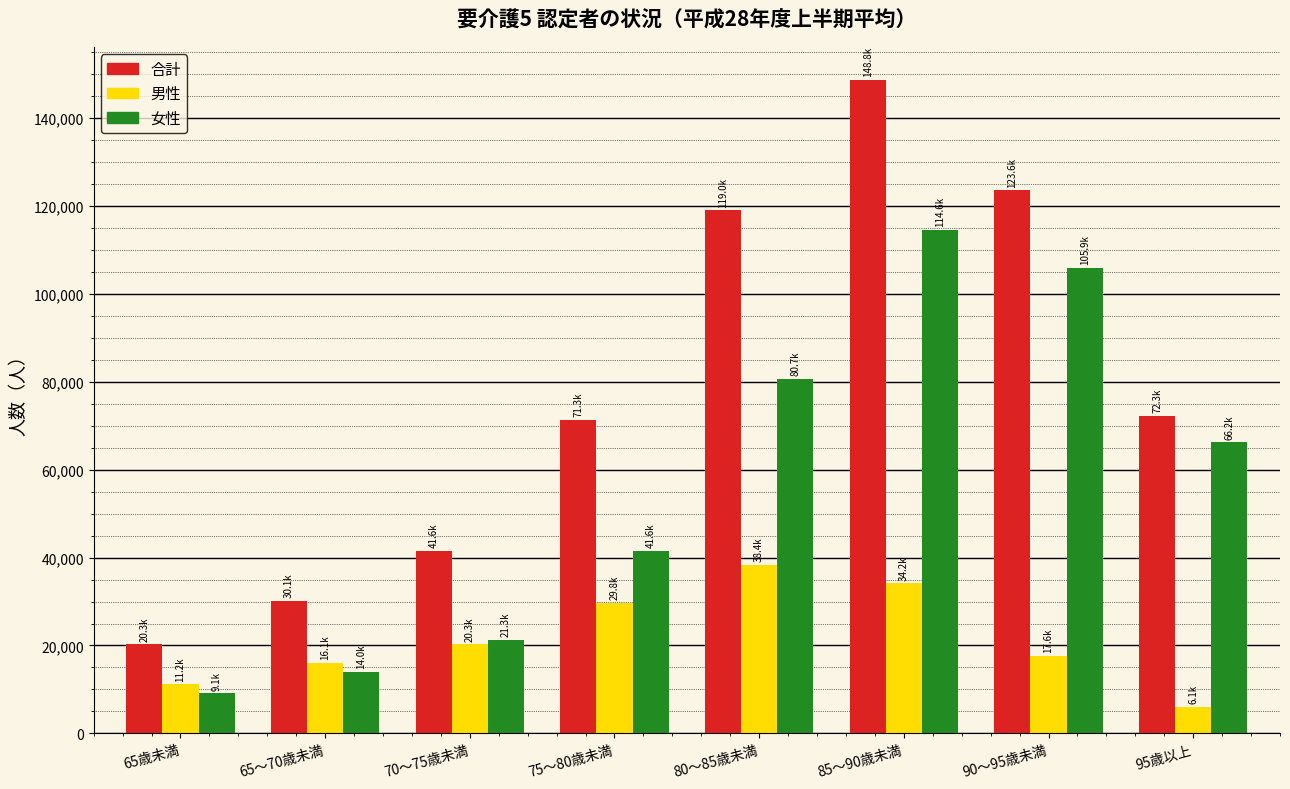

Reading right to left, list all the values displayed in this chart.

合計: 95歳以上=72255.2	90～95歳未満=123560.3	85～90歳未満=148788.7	80～85歳未満=119041.3	75～80歳未満=71311.8	70～75歳未満=41567.8	65～70歳未満=30120.5	65歳未満=20269.7
男性: 95歳以上=6051.0	90～95歳未満=17613.0	85～90歳未満=34176.0	80～85歳未満=38355.0	75～80歳未満=29752.5	70～75歳未満=20312.0	65～70歳未満=16120.8	65歳未満=11152.5
女性: 95歳以上=66204.2	90～95歳未満=105947.3	85～90歳未満=114612.7	80～85歳未満=80686.3	75～80歳未満=41559.3	70～75歳未満=21255.8	65～70歳未満=13999.7	65歳未満=9117.2